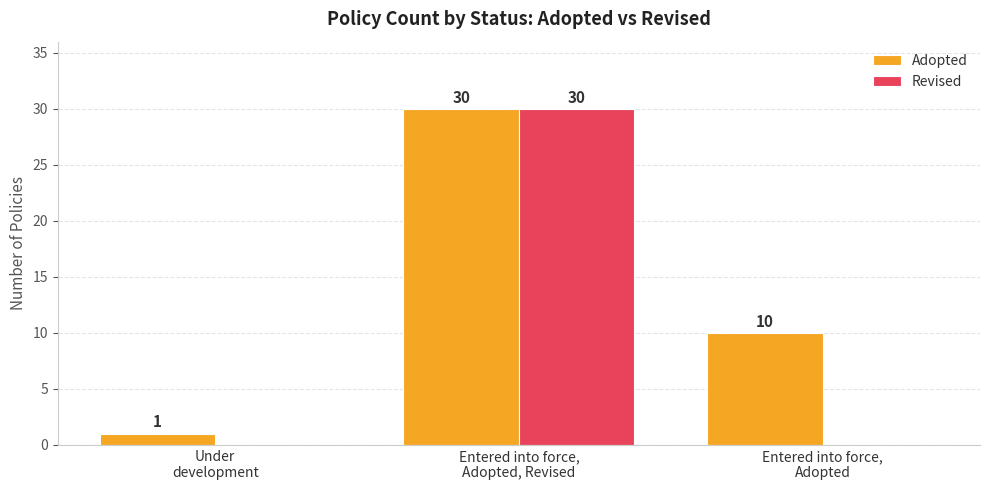

What is the sum of all Adopted values?

41